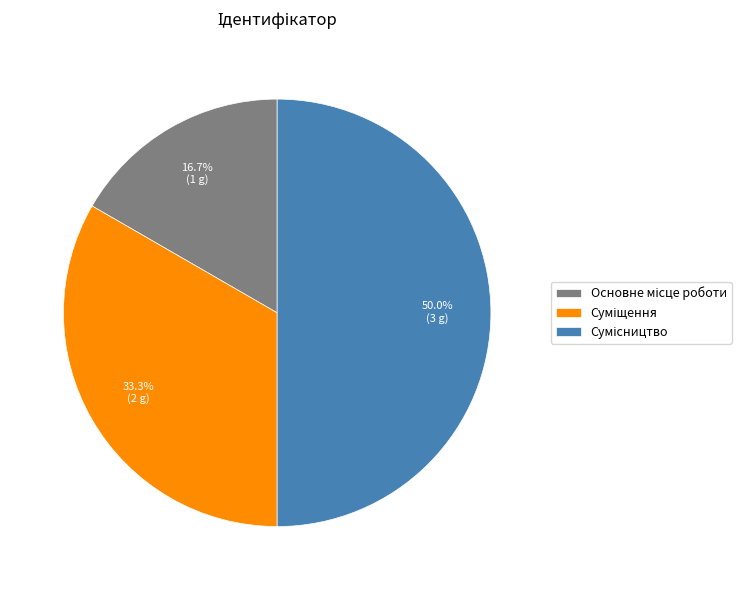

Which slice is the largest?

Сумісництво